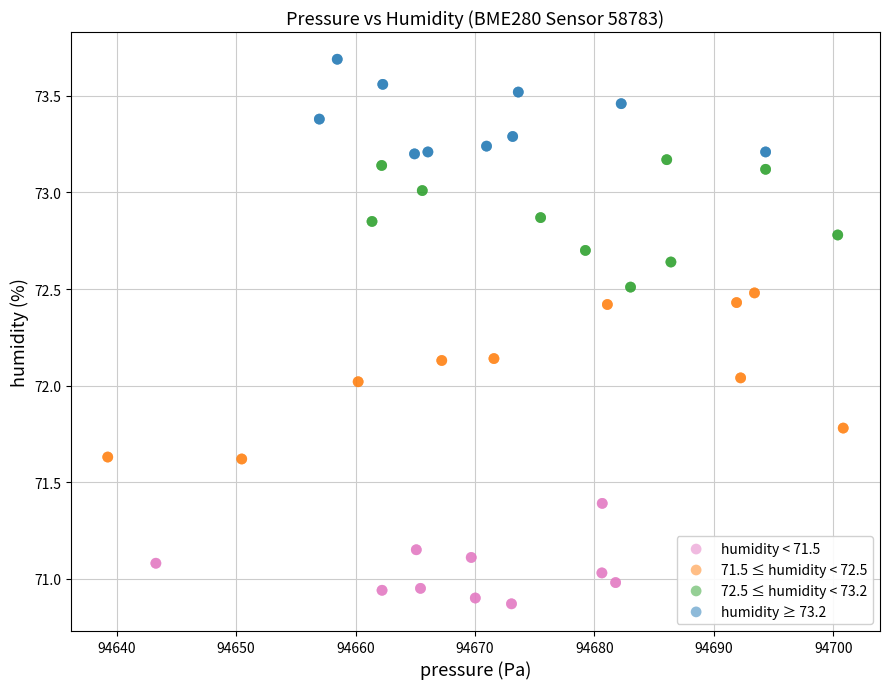

Which series has the largest Y range (max minus min)?

71.5 ≤ humidity < 72.5